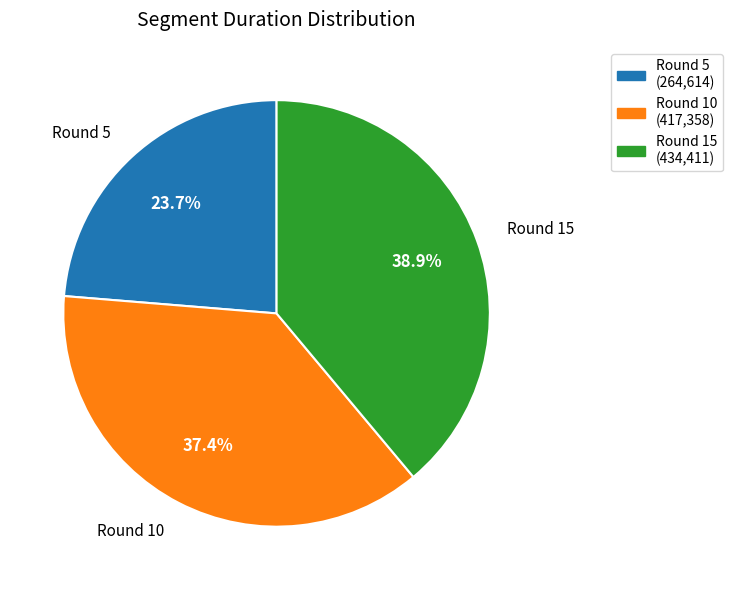

Rank the categories by value from lowest to highest.

Round 5, Round 10, Round 15